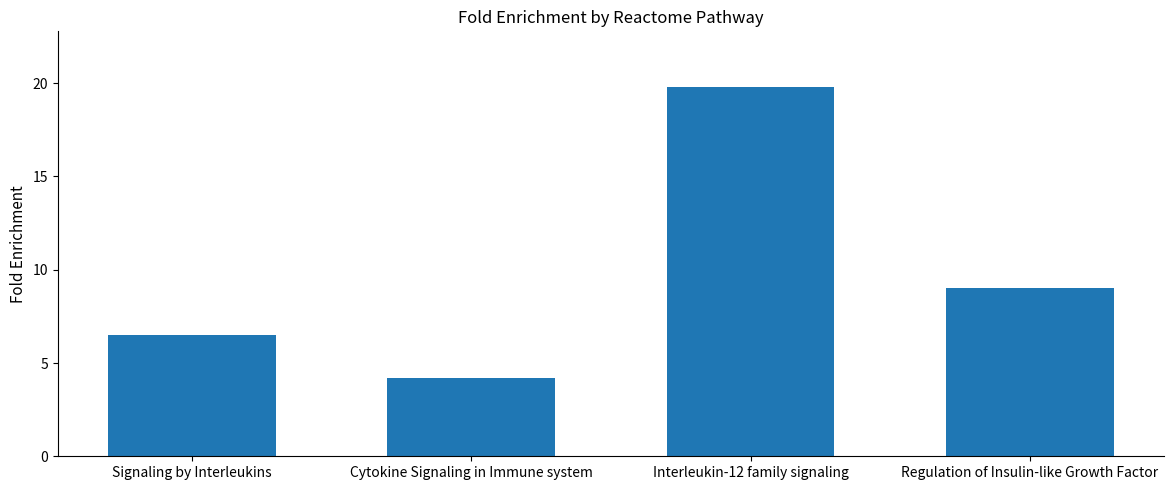

Reading right to left, what are all the values shown in this chart?

9.0	19.8	4.2	6.5